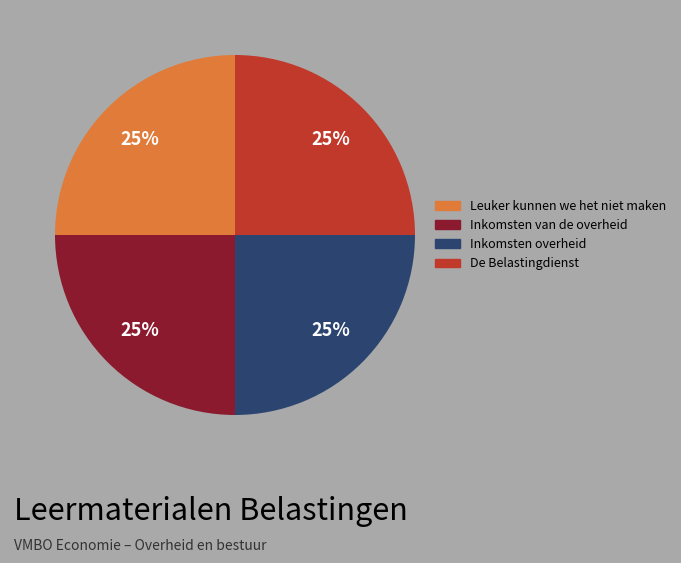

Is there a majority slice in this chart?

No